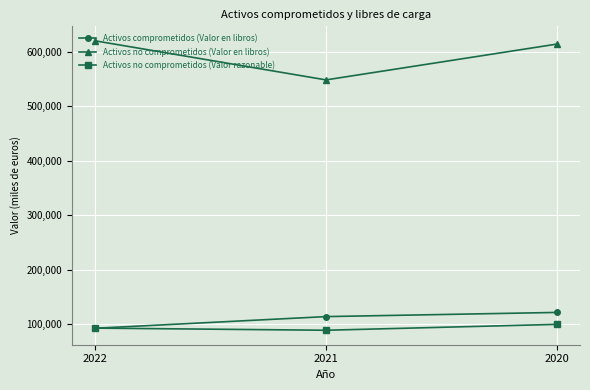

What is the average value of the Activos no comprometidos (Valor en libros) series?

594355